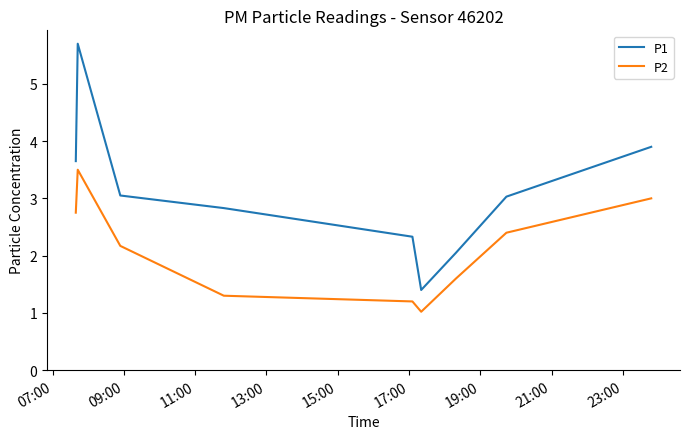

What are all the series names shown in the legend?

P1, P2